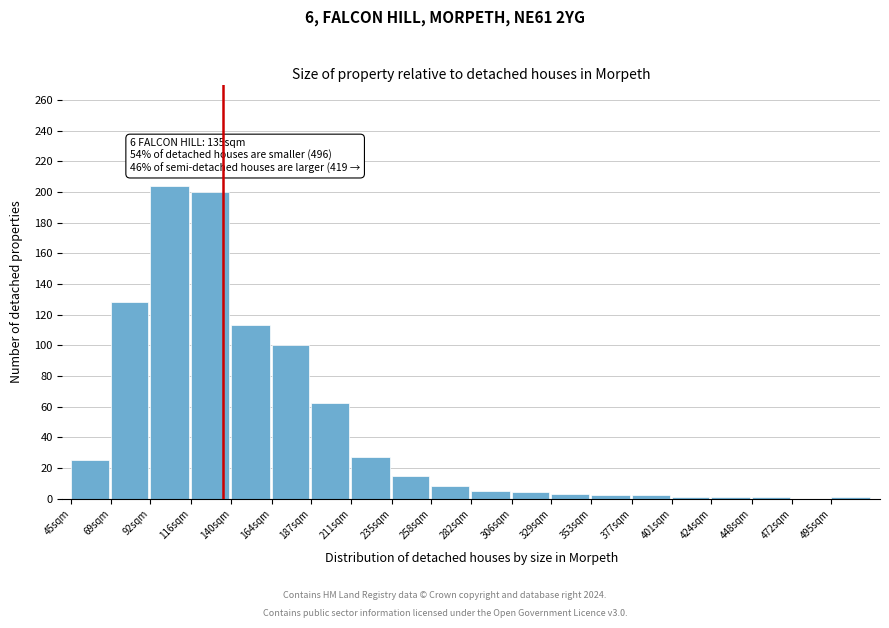

What is the sum of all values?

902